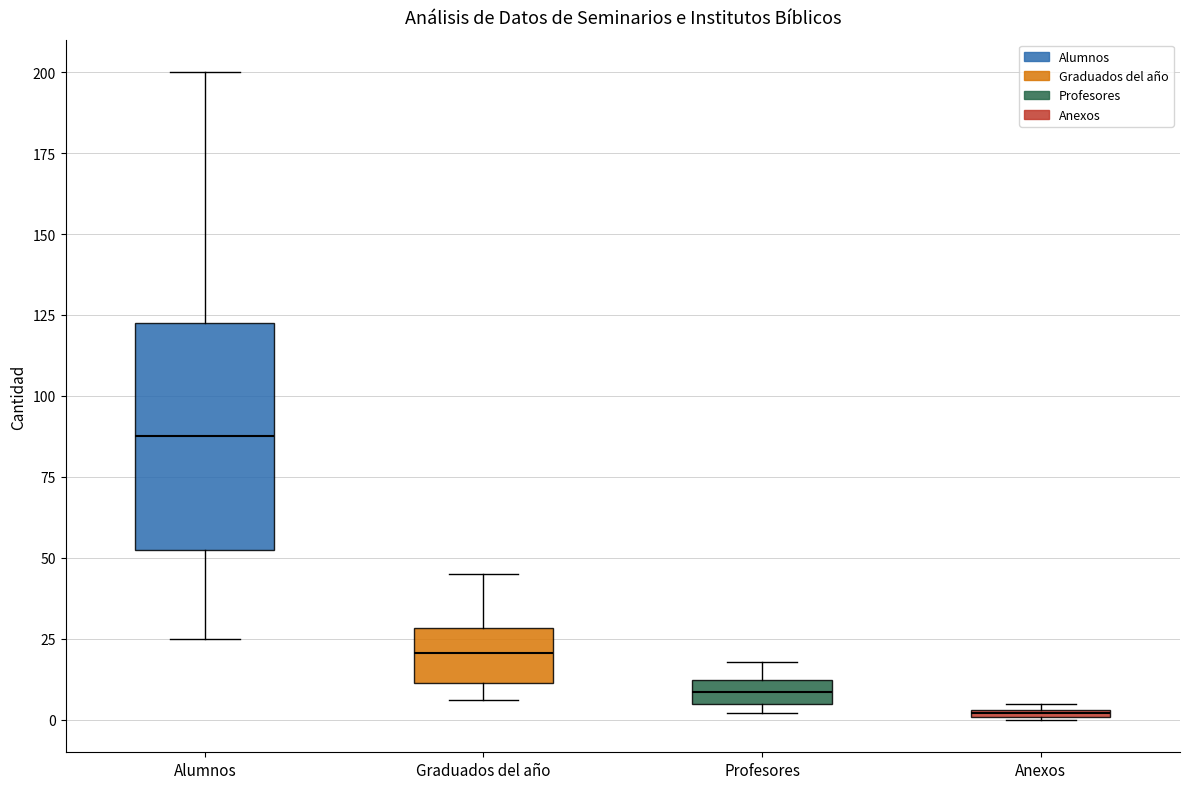

Which box has the lowest median line?

Anexos